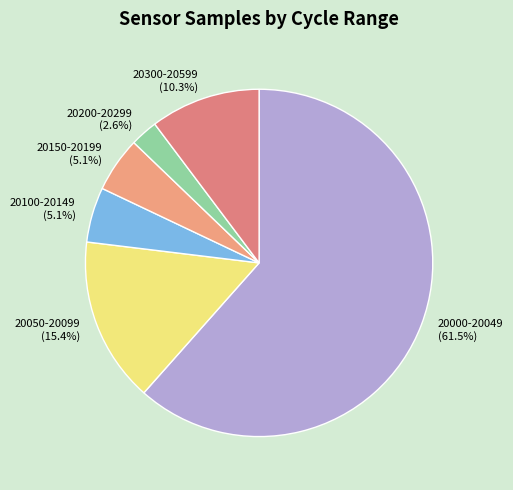

Which has a higher value, 20300-20599 or 20050-20099?

20050-20099